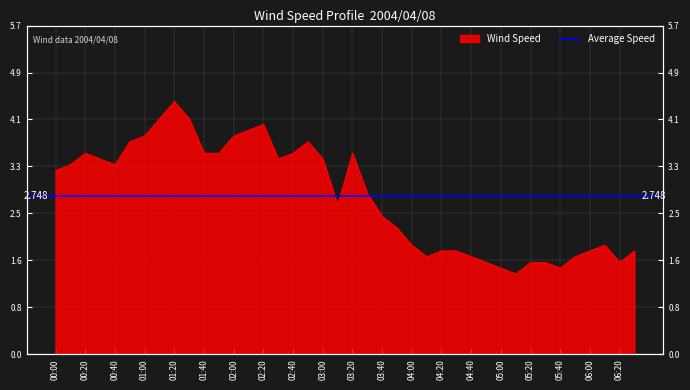

How many values are below 3?

20